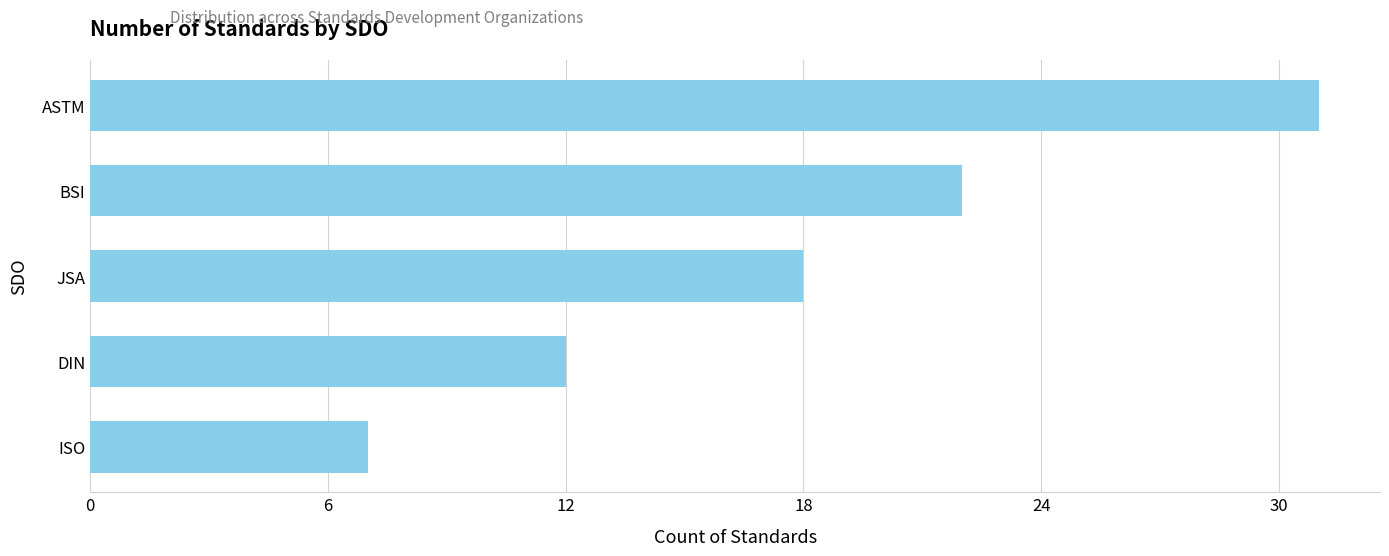

Reading top to bottom, what are all the values shown in this chart?

31	22	18	12	7